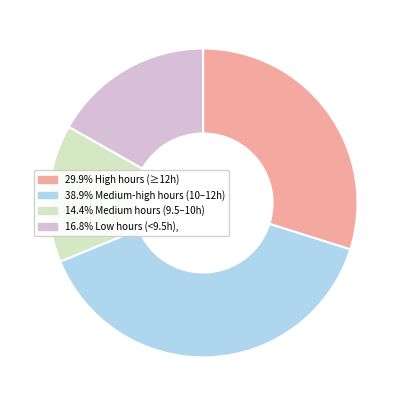

Approximately how many times larger is the value at 14.4% Medium hours (9.5–10h) compared to 38.9% Medium-high hours (10–12h)?

0.4